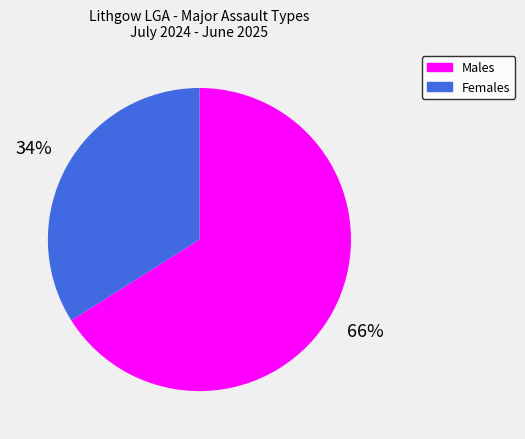

Does any single category account for the majority?

Yes